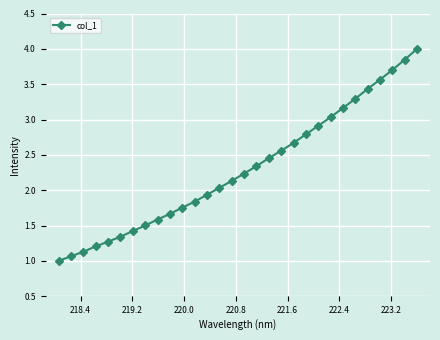

What is the smallest value displayed?

1.0